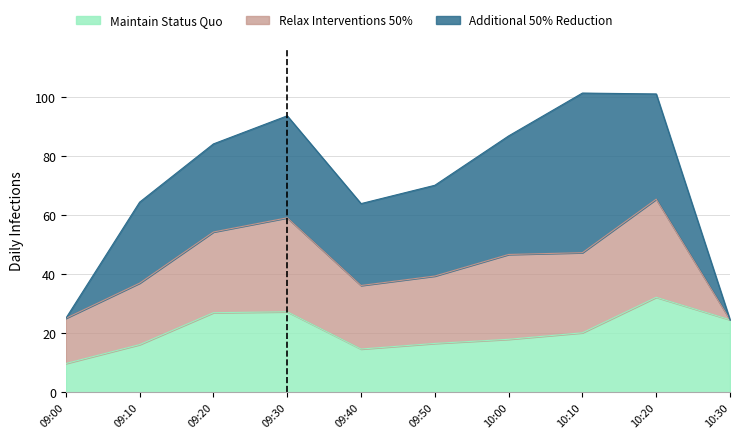

List the series in order of their overall mean, lowest first.

Maintain Status Quo, Relax Interventions 50%, Additional 50% Reduction